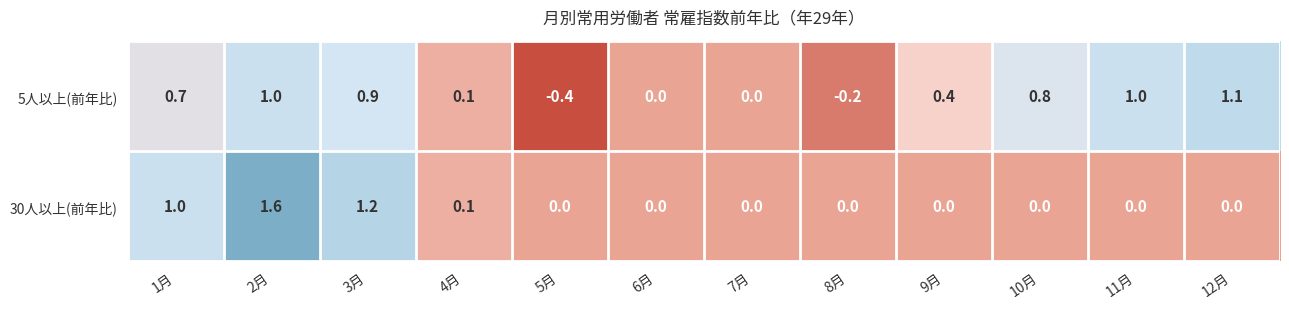

How many distinct data groups are displayed?

2